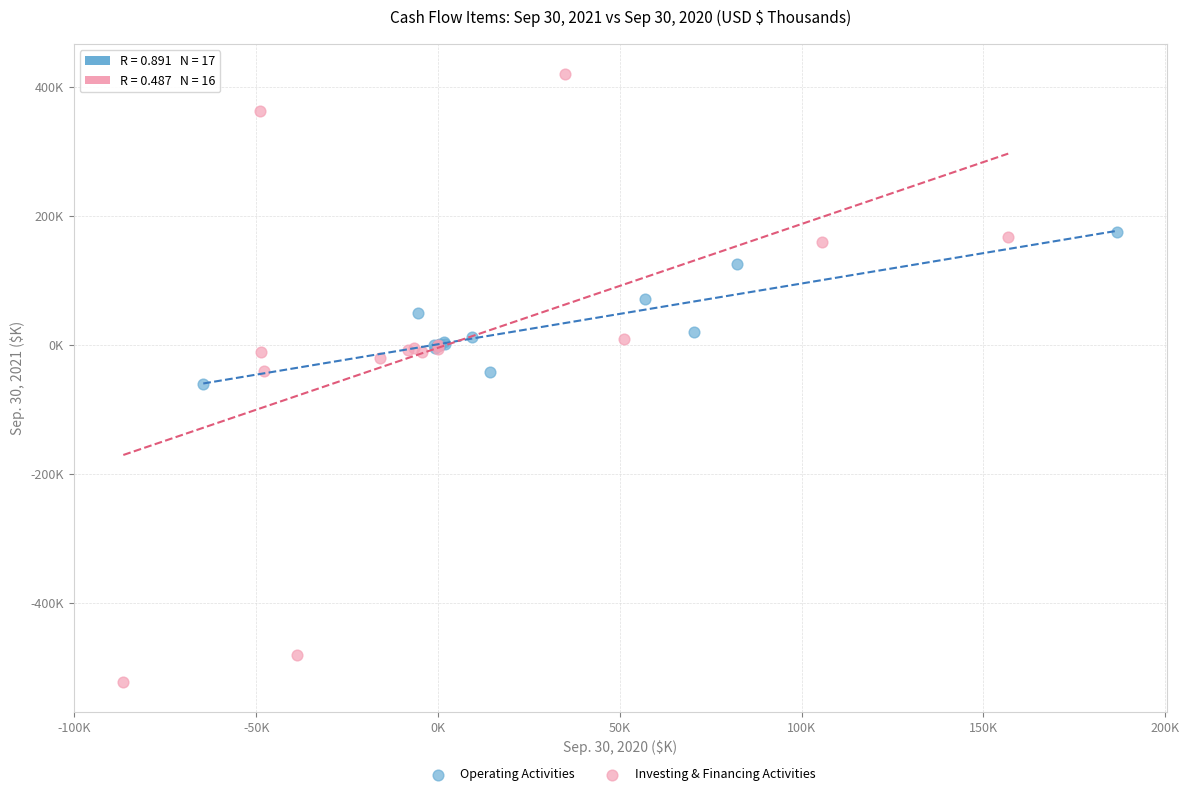

Which series has the largest Y range (max minus min)?

Investing & Financing Activities